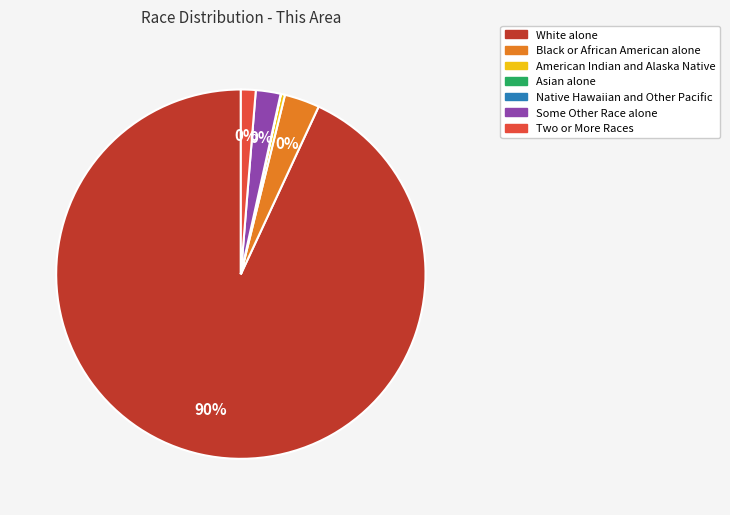

Is there any slice that represents more than half of the pie?

Yes